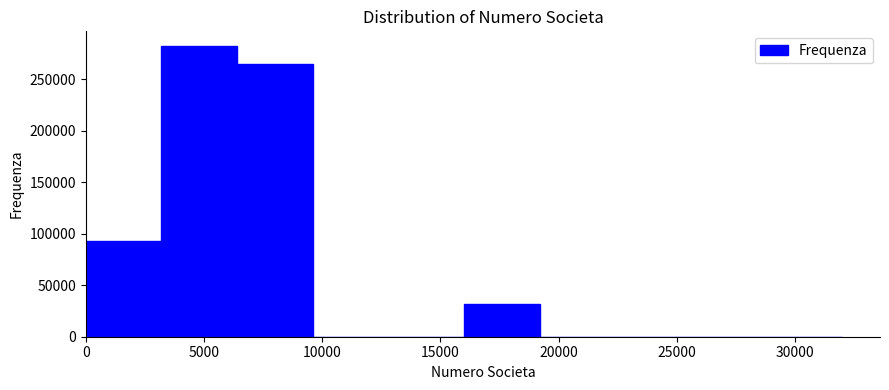

Which range on the x-axis has the tallest bar?

3200 to 6400